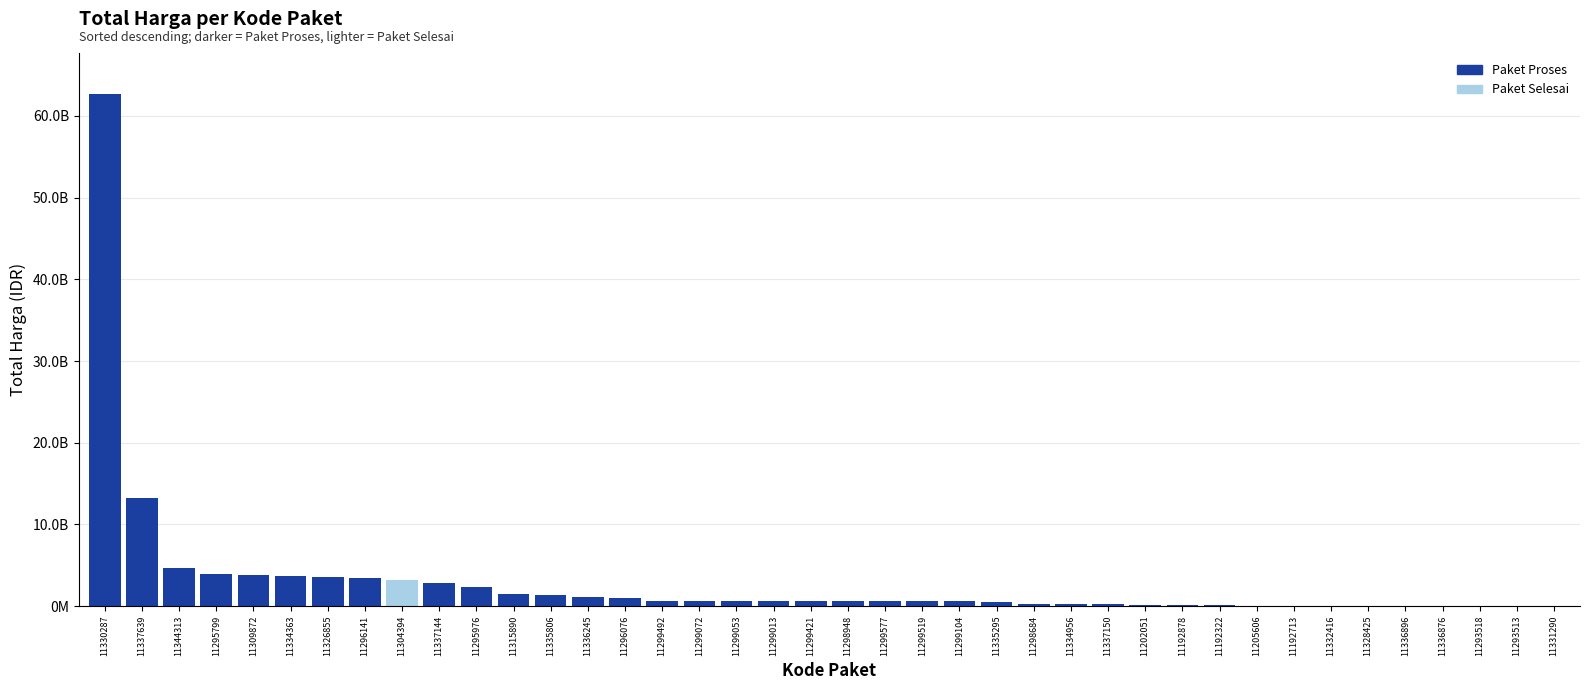

What is the difference between the maximum and minimum values?

62702800800